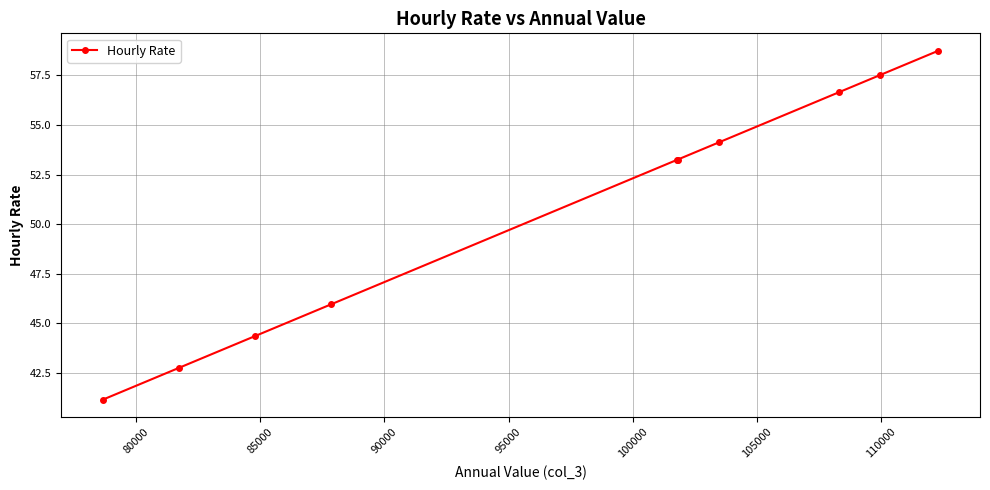

Count the number of categories in the chart.

10